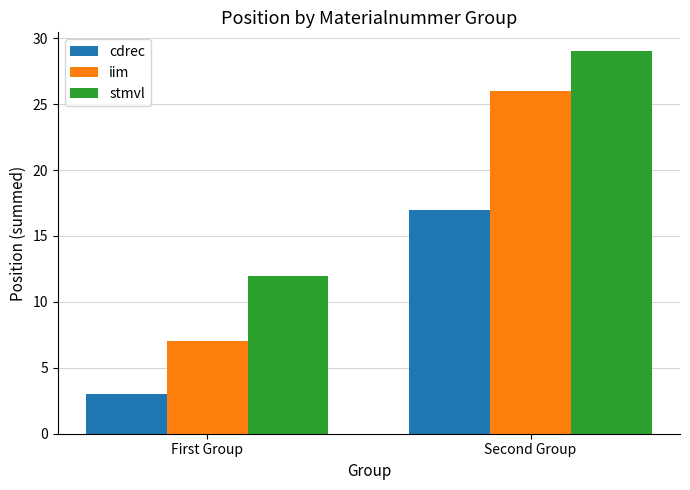

At First Group, list the series in order from smallest to largest.

cdrec, iim, stmvl